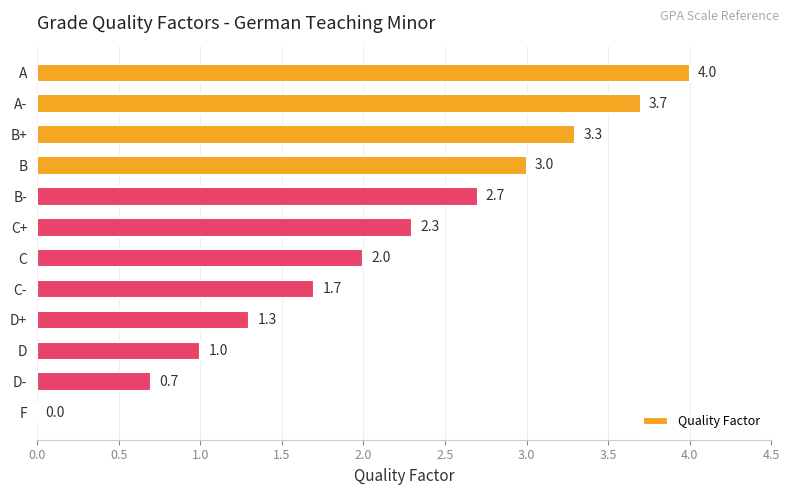

Approximately how many times larger is the value at B compared to B+?

0.9